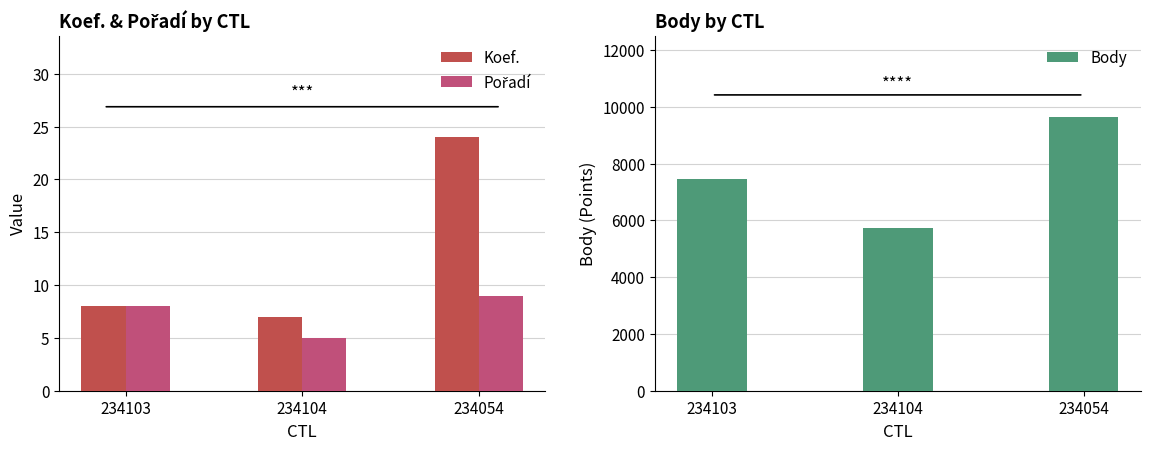

How many bars are there in total?

9